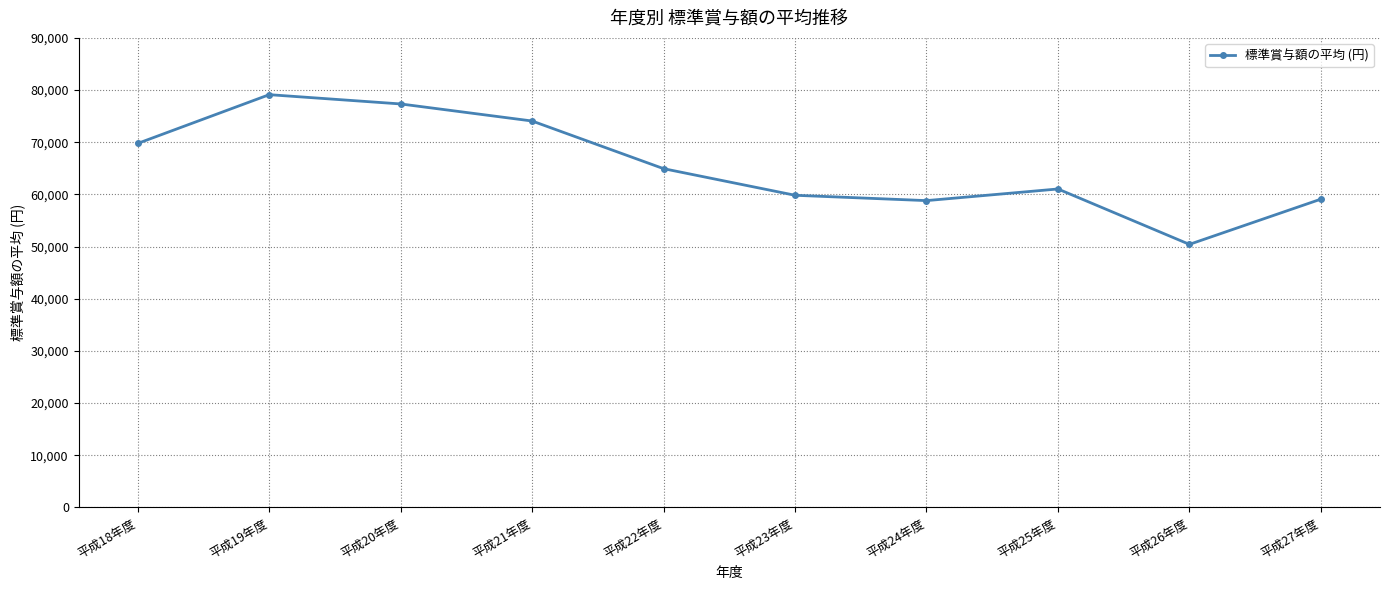

At which category does the chart reach its minimum across all series?

平成26年度